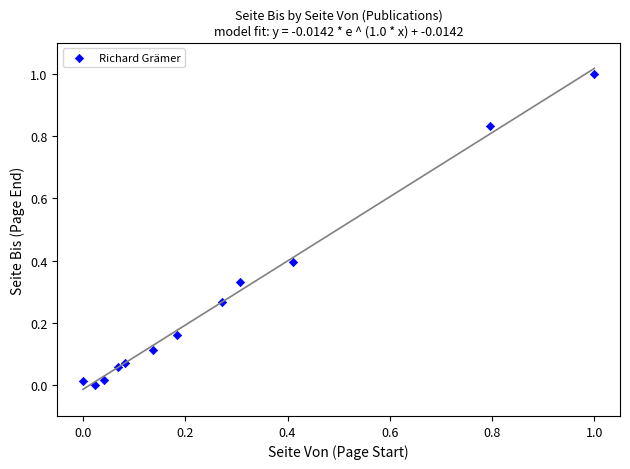

What is the range of X values (max minus min)?

1.0